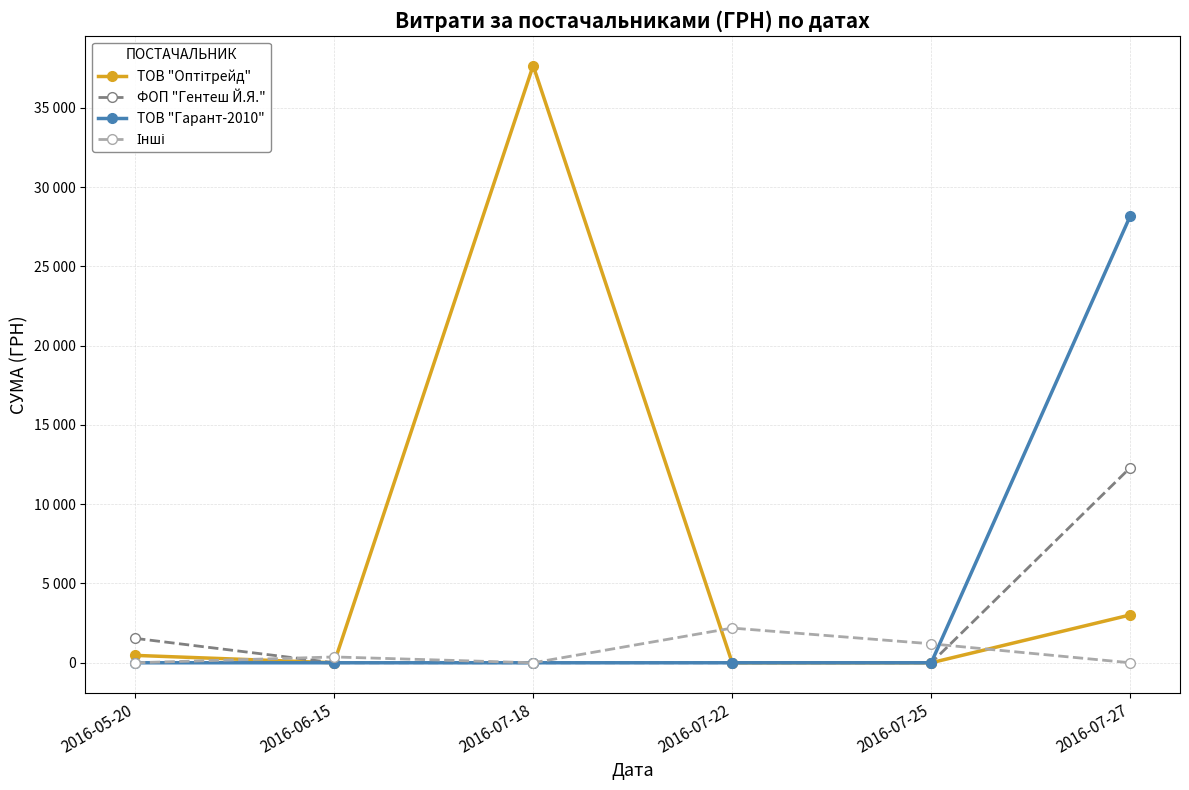

The value of Інші at 2016-07-18 is 0.0. True or false?

True